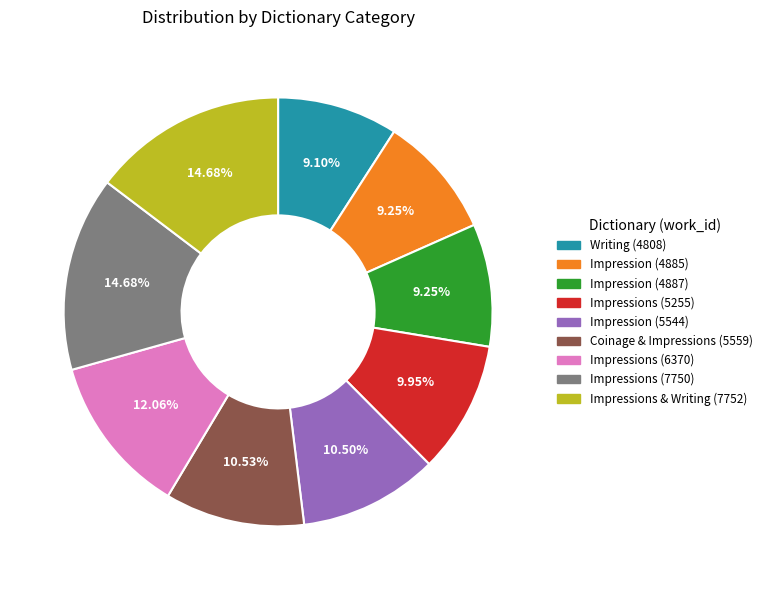

Is there a majority slice in this chart?

No